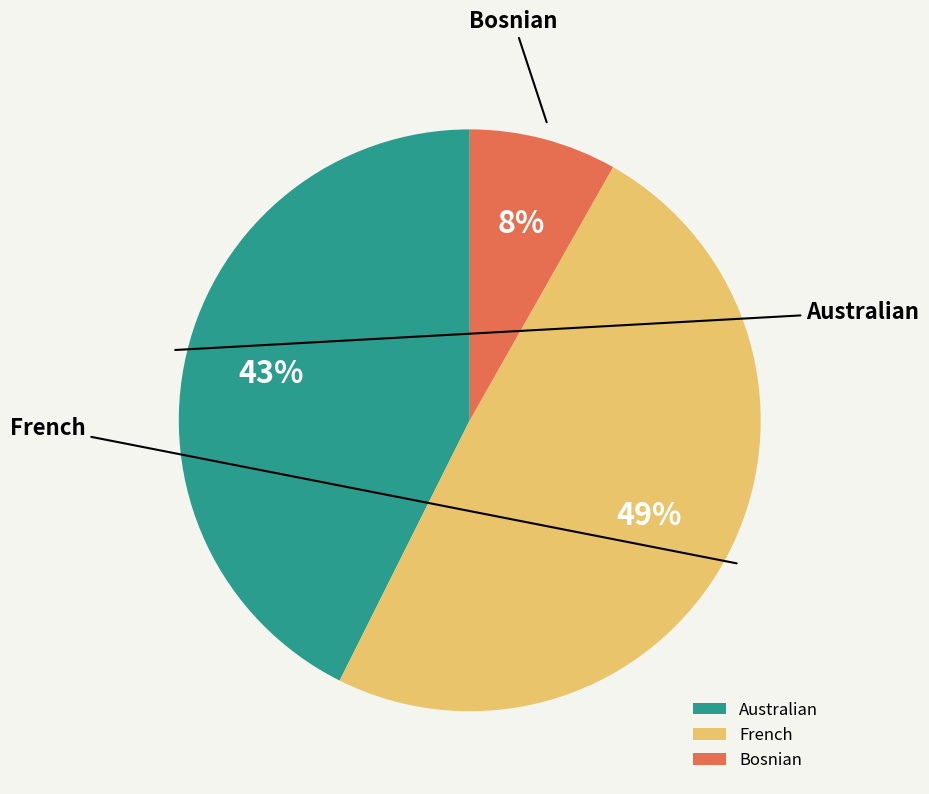

Is it true that Australian is 56% of the pie?

False